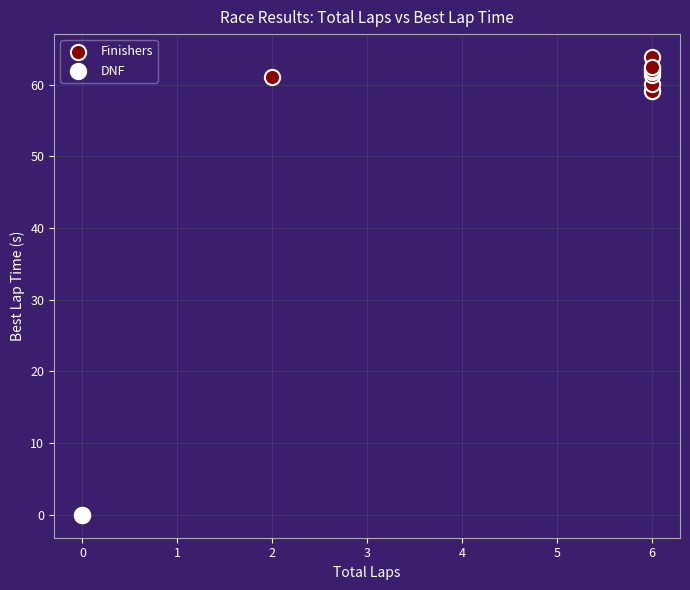

Which series contains the lowest Y value?

DNF